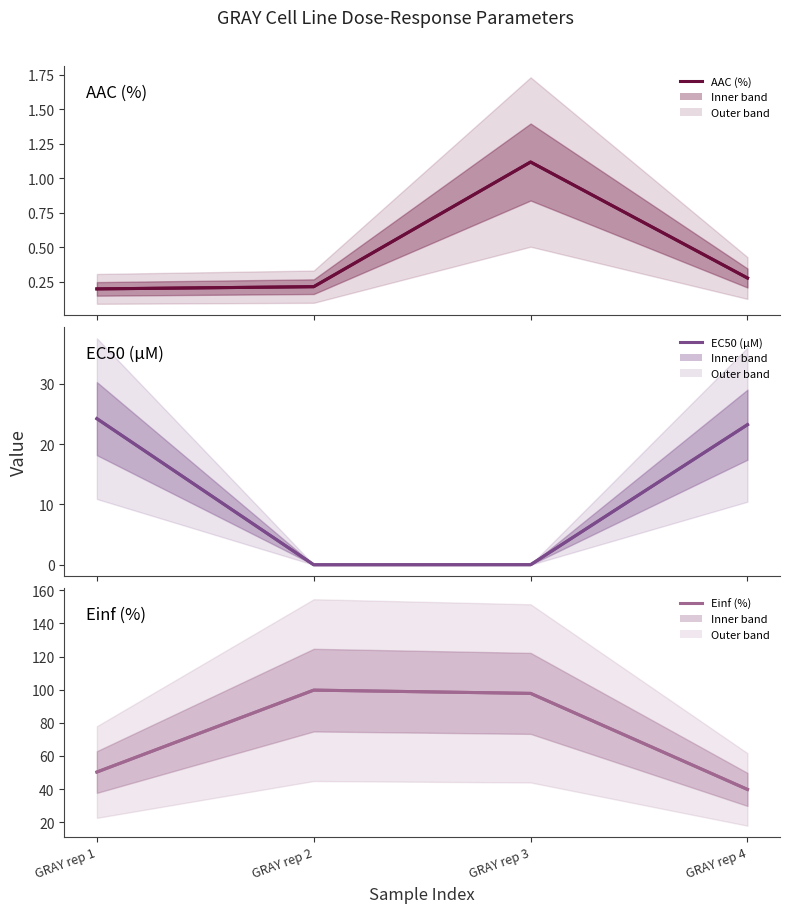

True or false: Einf (%) has a value of 39.8 at GRAY rep 4.

True